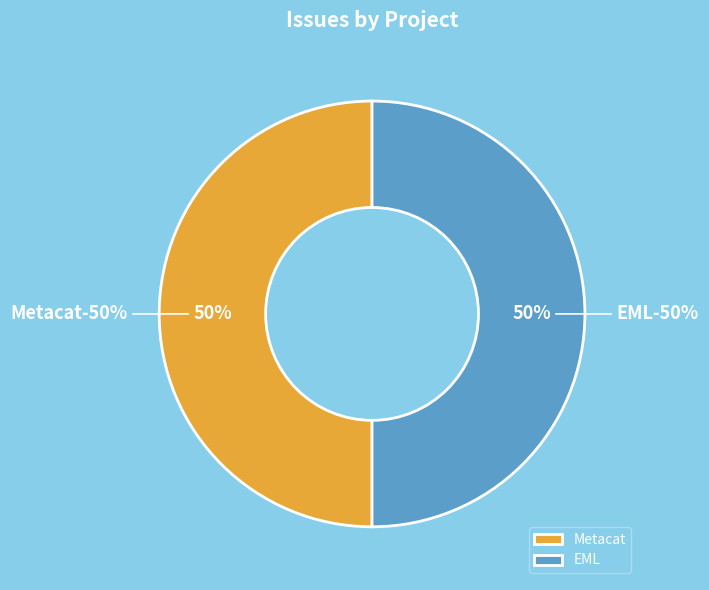

Rank the series by their average value, from highest to lowest.

Metacat, EML